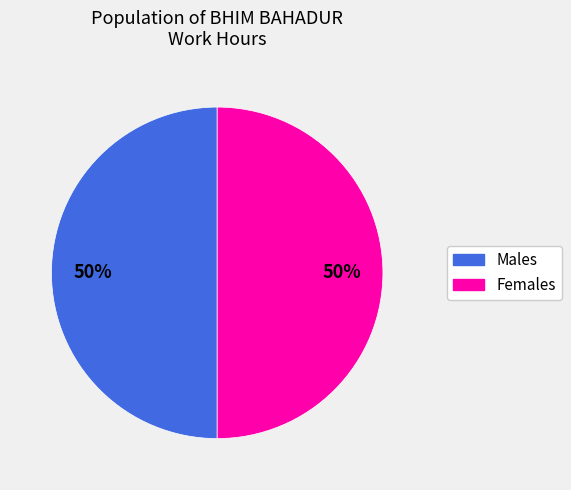

To the nearest percent, what is the average slice percentage?

50%